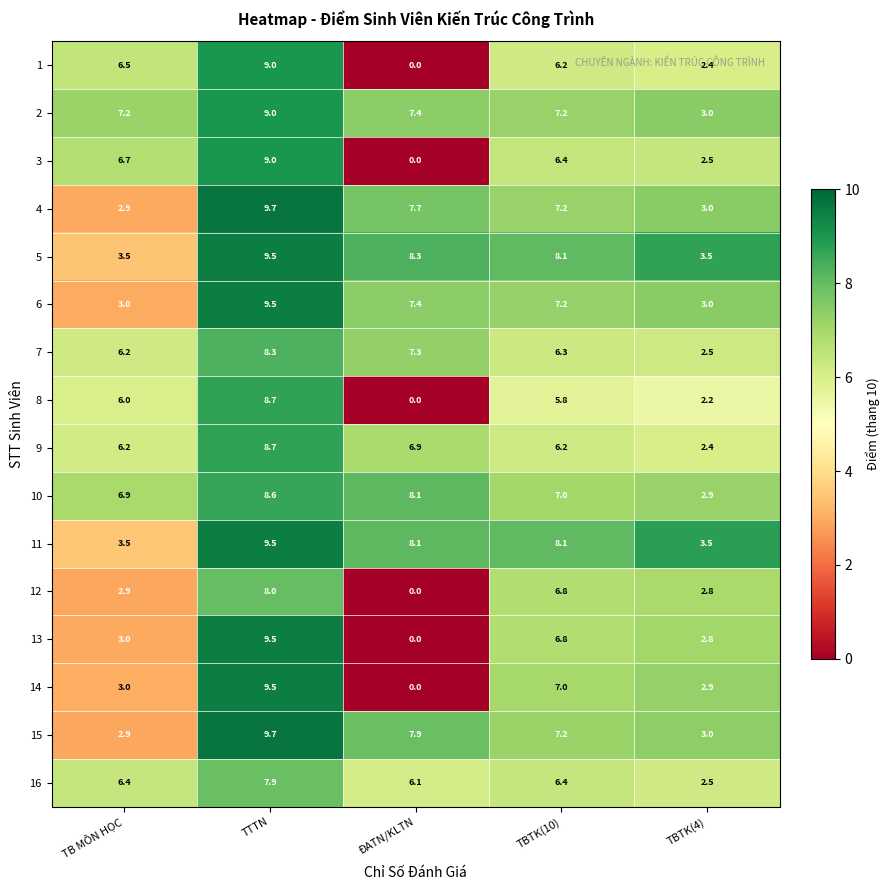

What is the total value across all series at TBTK(10)?

109.9